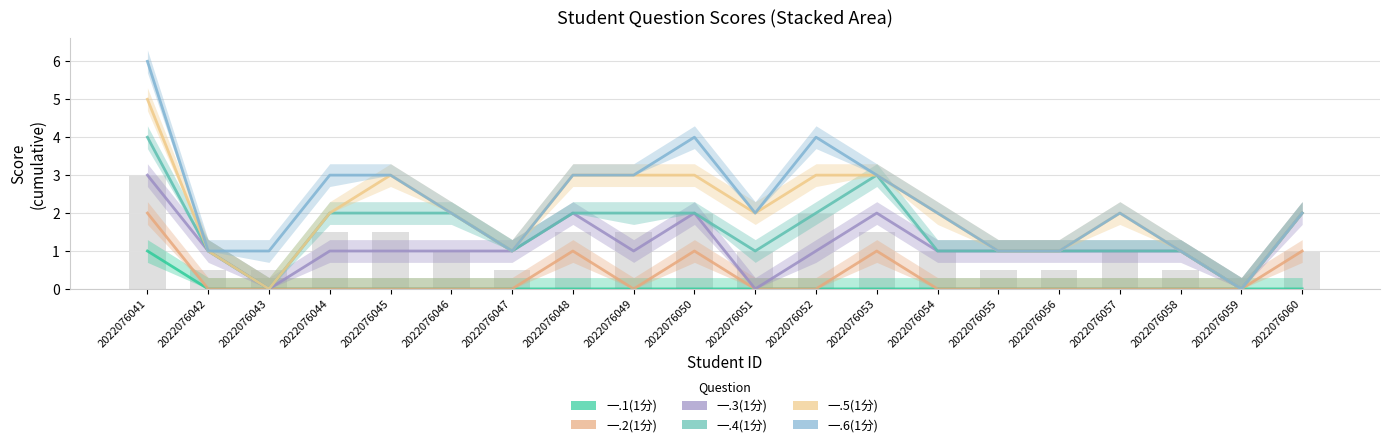

What is the value of the 一.5(1分) bar at the 4th from the left?

2